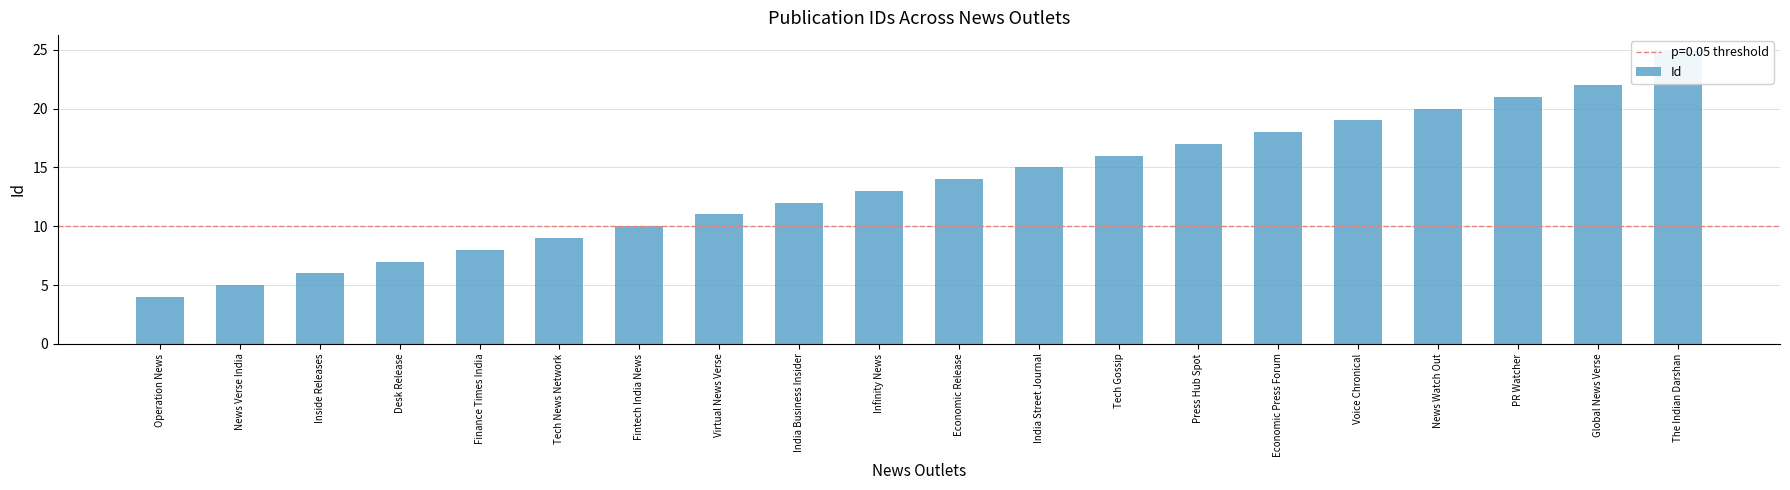

How many values are below 14?

10